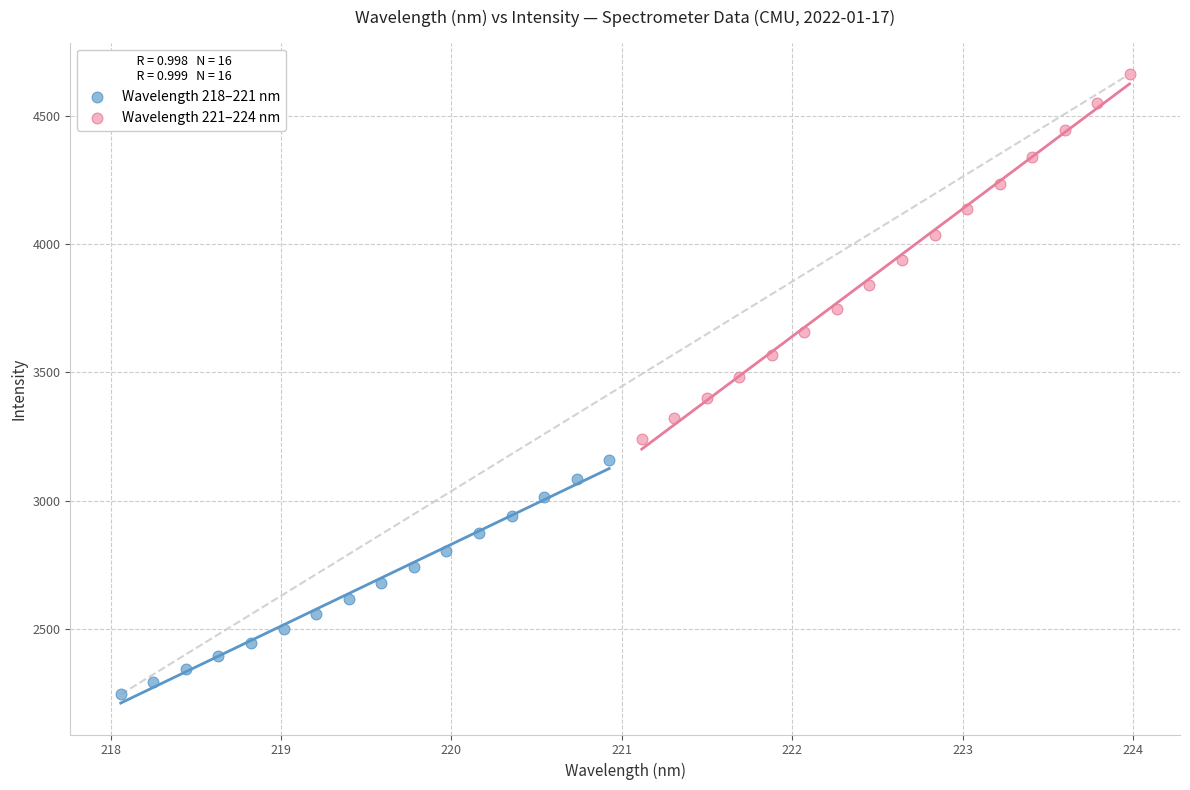

Which series contains the lowest Y value?

Wavelength 218–221 nm